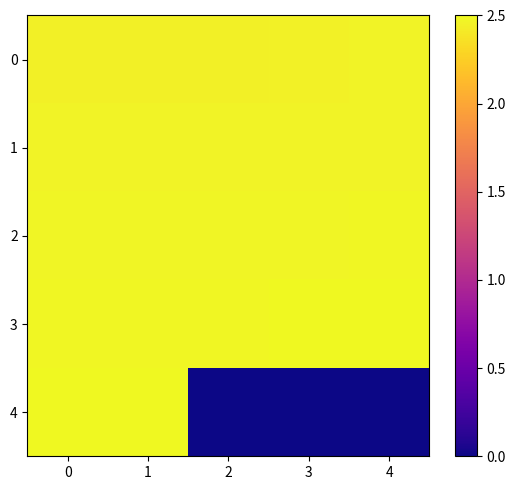

How many distinct data groups are displayed?

5